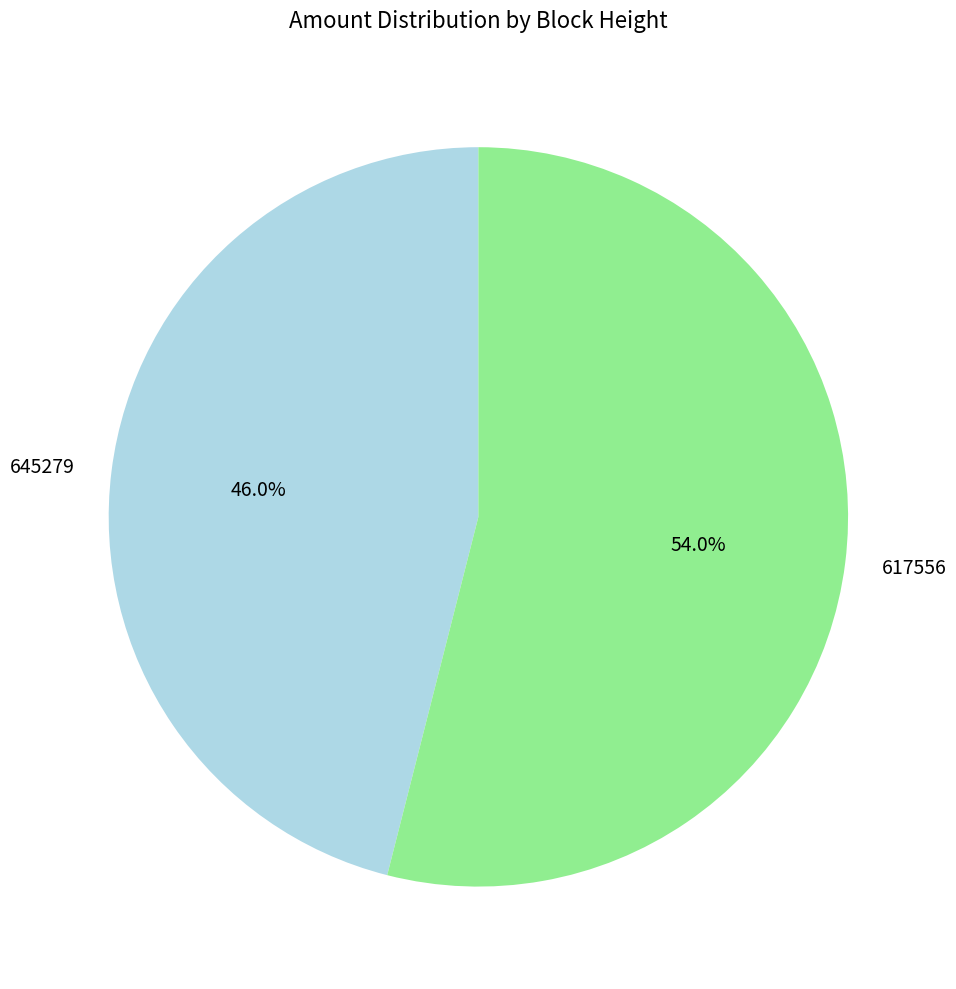

Is there a majority slice in this chart?

Yes